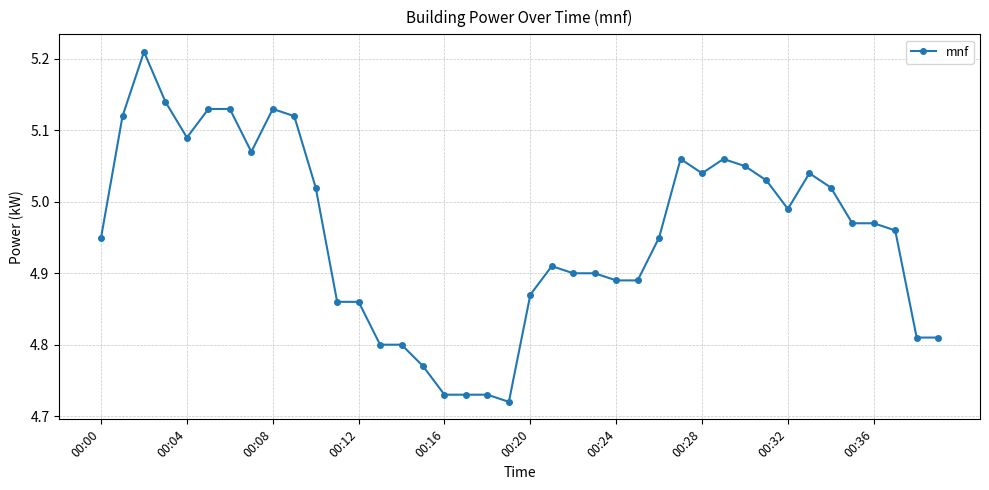

What is the sum of all values?

198.2